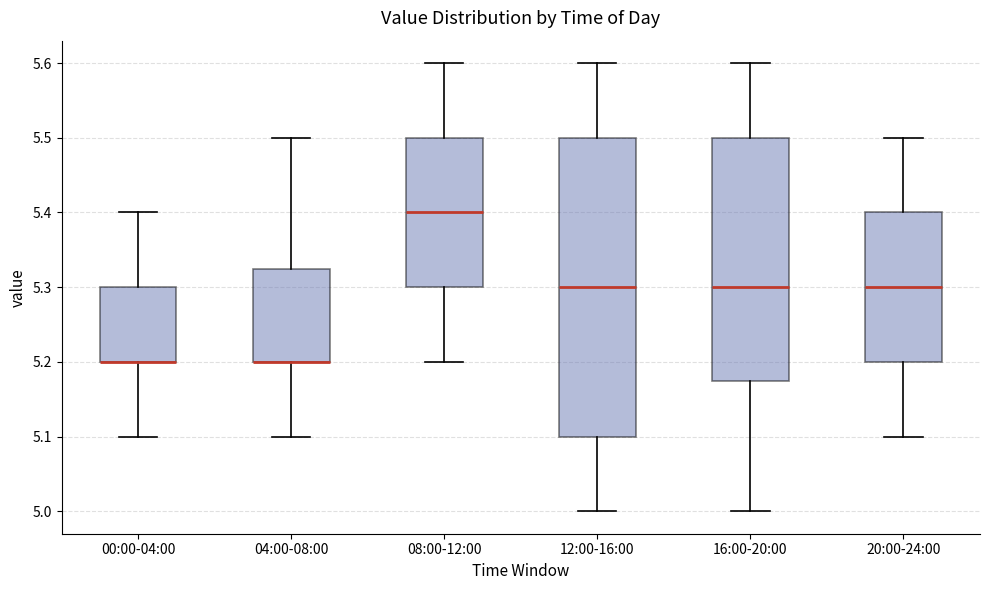

Reading left to right, read every box against the y-axis: the position of its median line, the range the box covers, and the ends of its whiskers. The values are not printed on the chart, so give them approximately, as read against the axis.

00:00-04:00: median 5.20 (drawn on the box's lower edge), box 5.20 to 5.30, whiskers 5.10 to 5.40
04:00-08:00: median 5.20 (drawn on the box's lower edge), box 5.20 to 5.33, whiskers 5.10 to 5.50
08:00-12:00: median 5.40, box 5.30 to 5.50, whiskers 5.20 to 5.60
12:00-16:00: median 5.30, box 5.10 to 5.50, whiskers 5.00 to 5.60
16:00-20:00: median 5.30, box 5.18 to 5.50, whiskers 5.00 to 5.60
20:00-24:00: median 5.30, box 5.20 to 5.40, whiskers 5.10 to 5.50